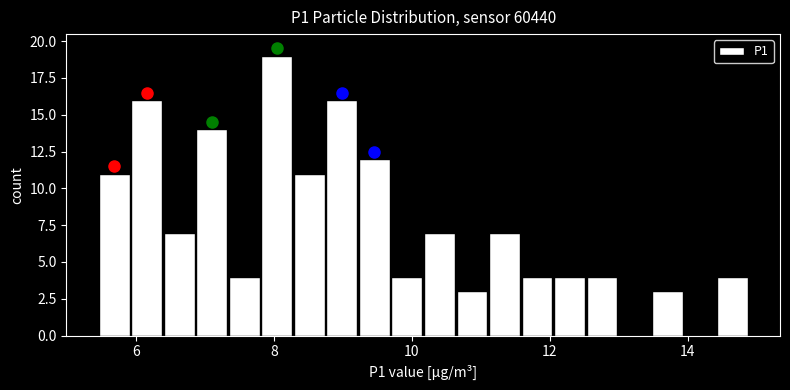

Read against the x-axis, roughly where is the centre of the tallest bar?

8.0